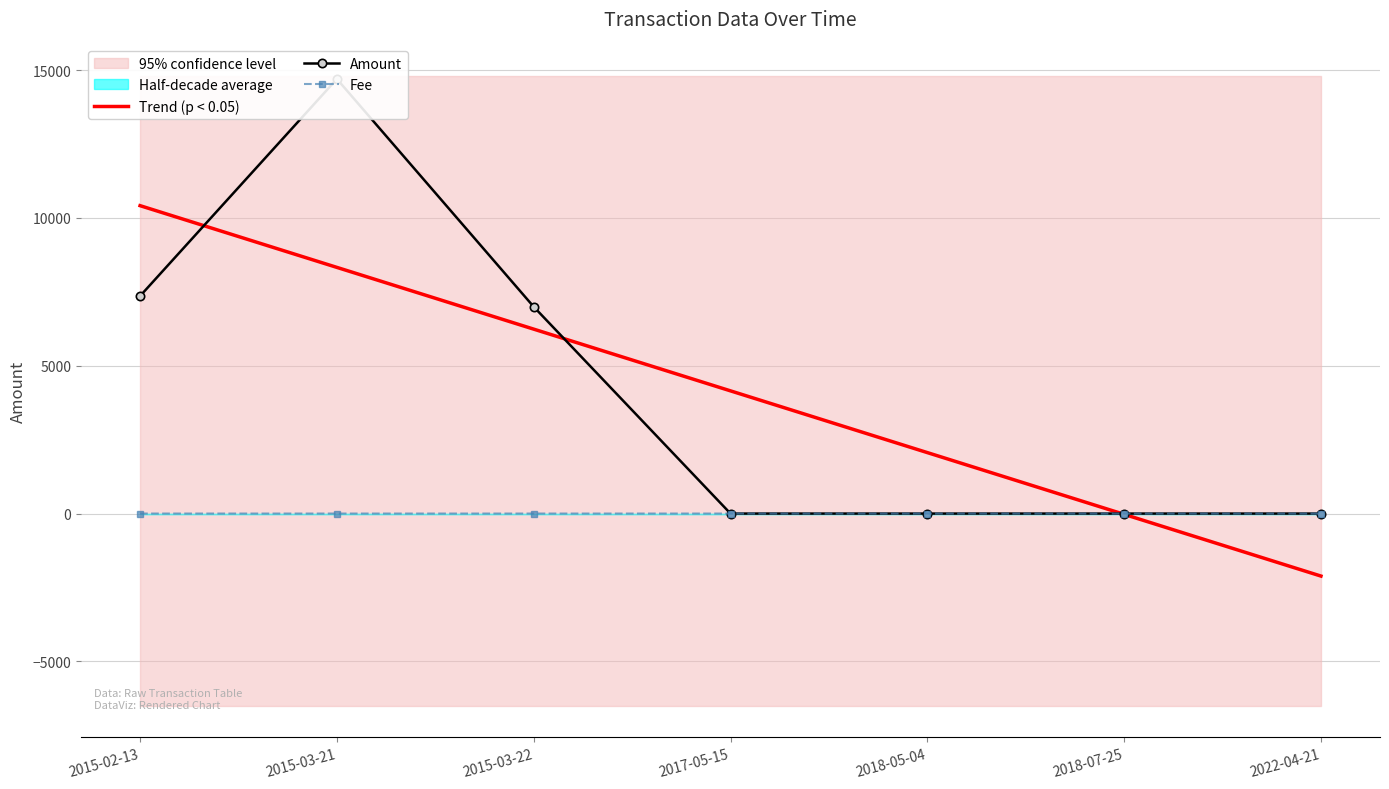

At which label does Amount reach its peak?

2015-03-21